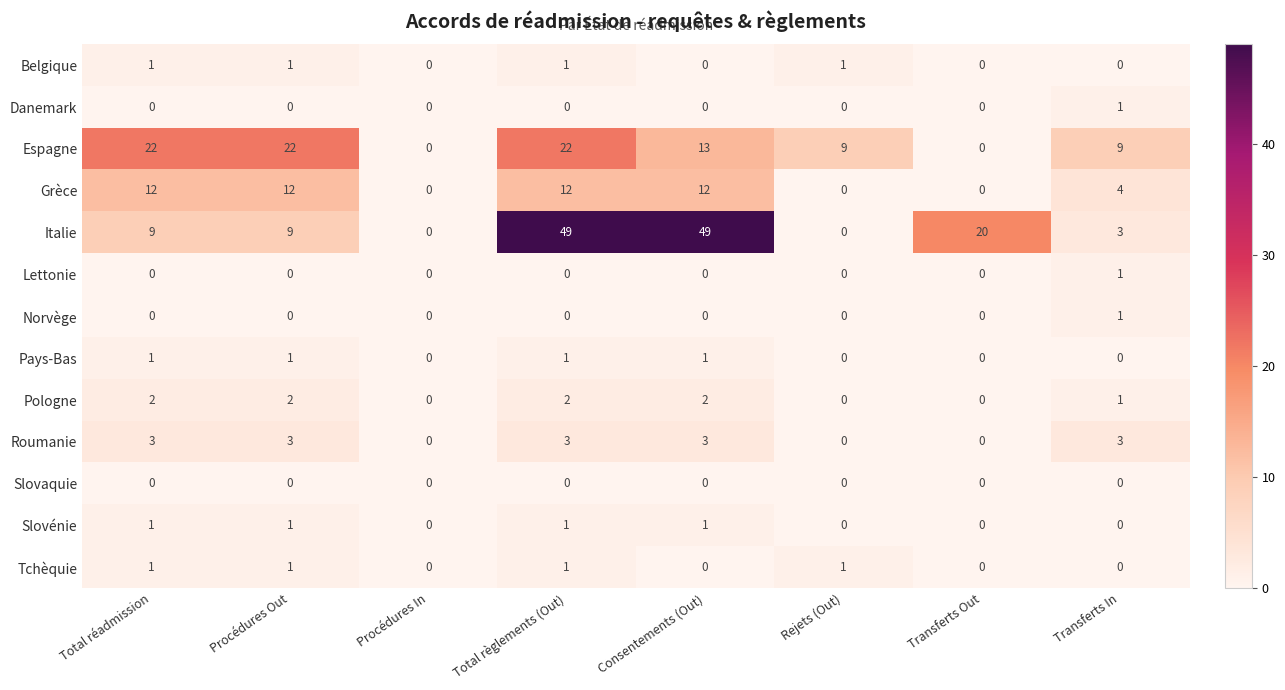

What is the difference between the maximum and minimum values in the Roumanie series?

3